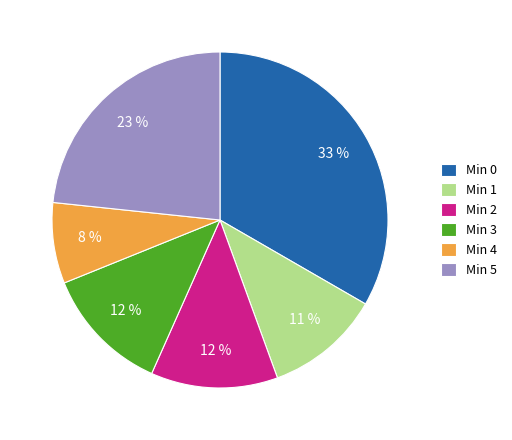

To the nearest percent, what portion does Min 5 represent?

23%